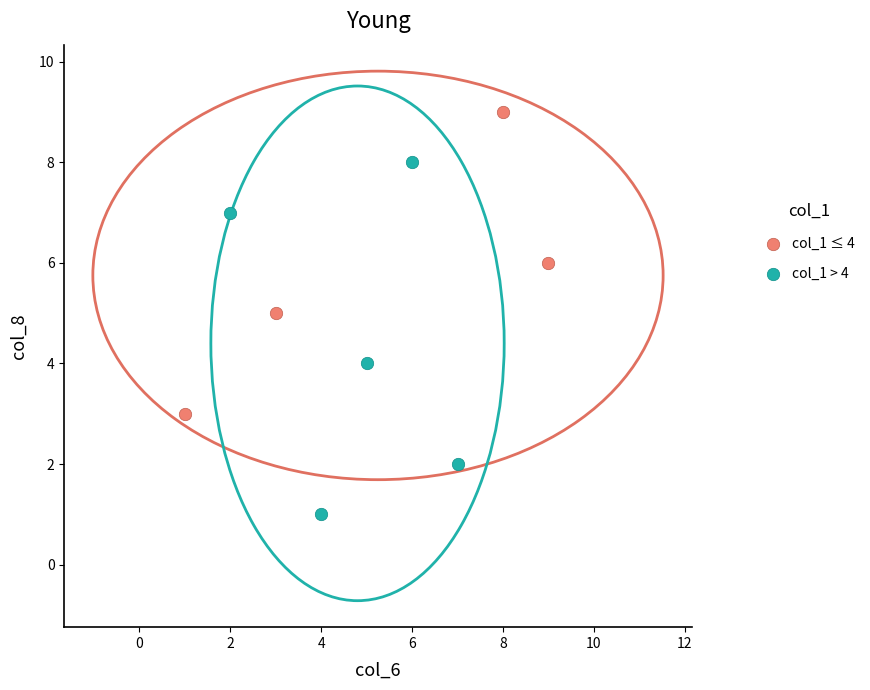

Which series contains the lowest Y value?

col_1 > 4